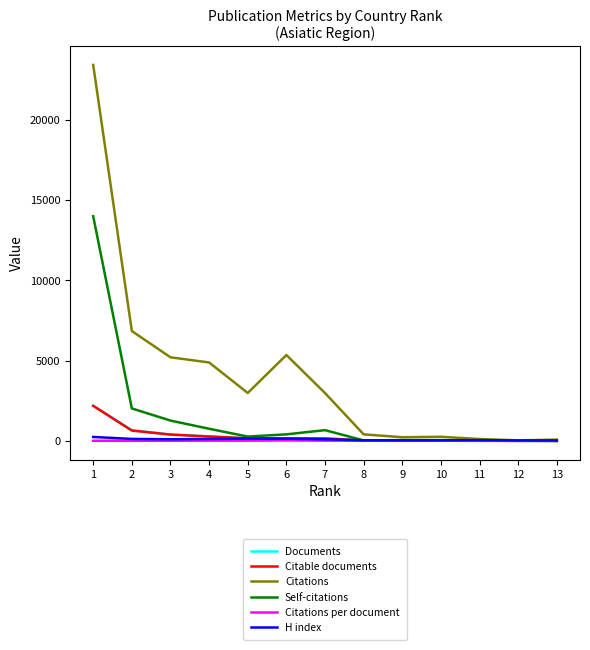

Which series has the largest total across all categories?

Citations